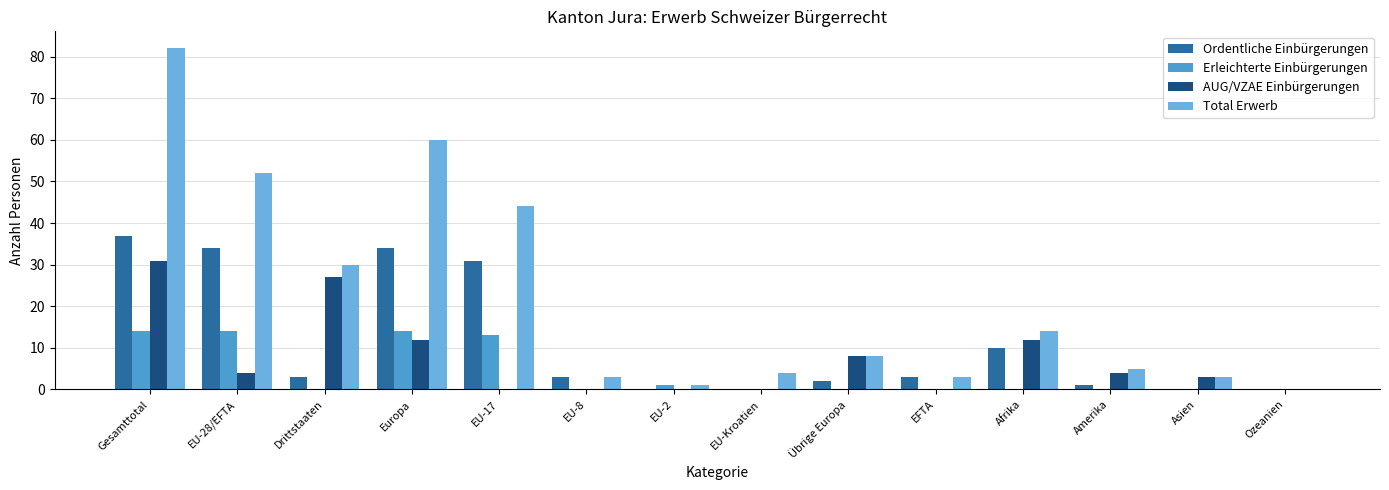

Which series has the largest total across all categories?

Total Erwerb